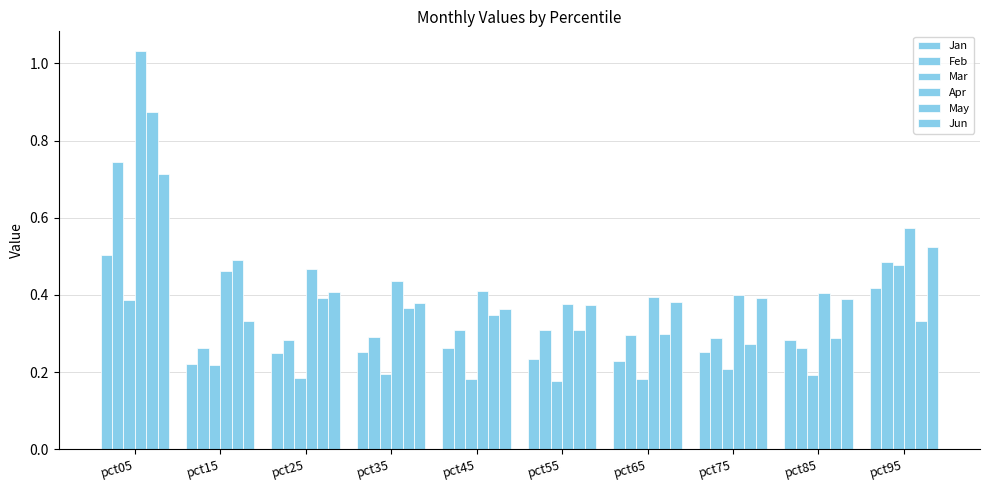

Which series has the largest total across all categories?

Apr